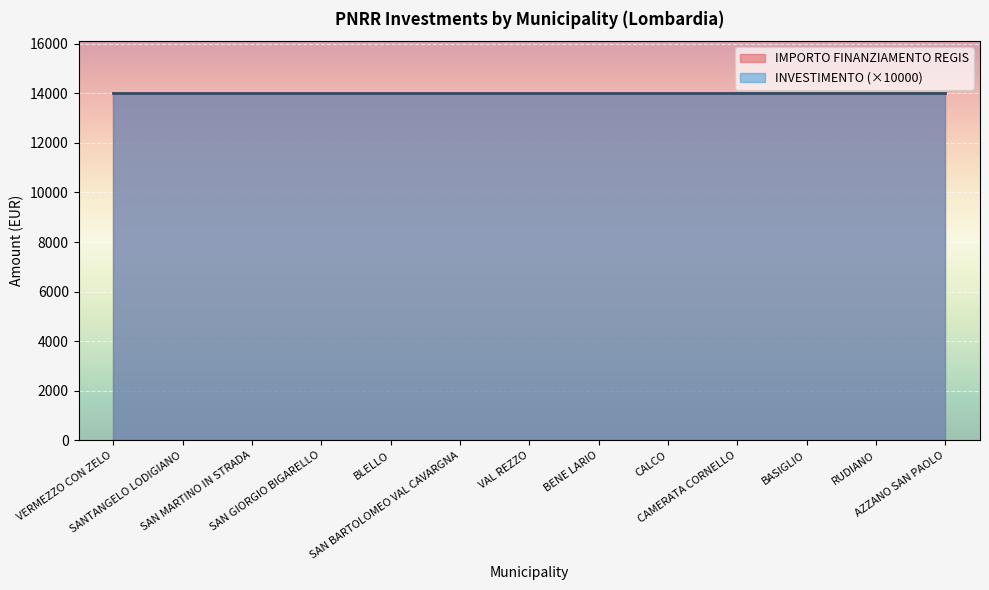

True or false: INVESTIMENTO and IMPORTO FINANZIAMENTO REGIS intersect in this chart.

False